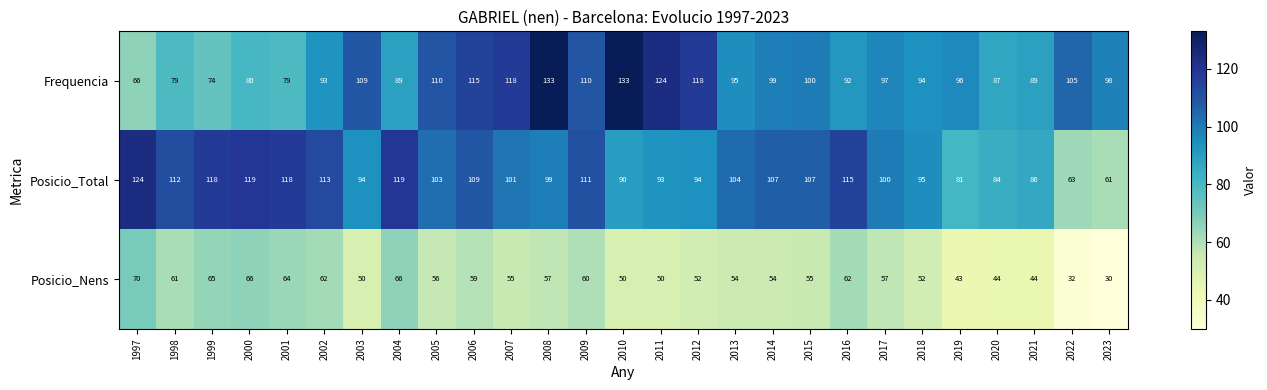

Rank the series at 2018 from lowest to highest value.

Posicio_Nens, Frequencia, Posicio_Total